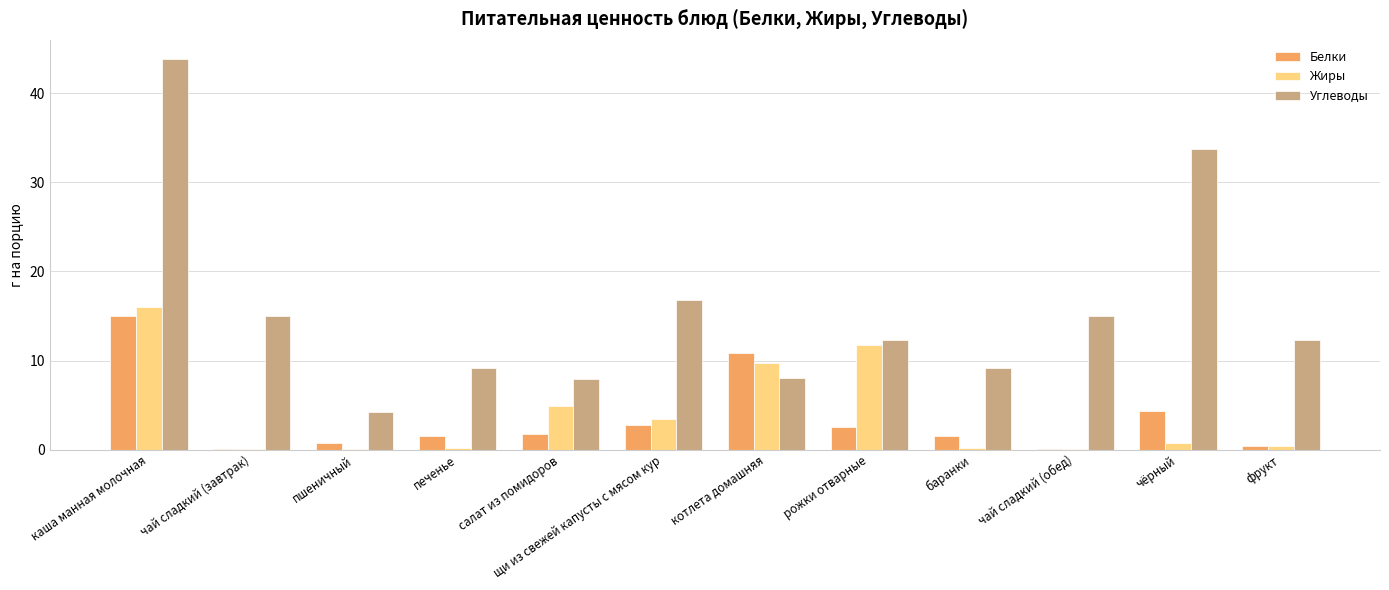

What is the highest value of the Углеводы series?

43.8